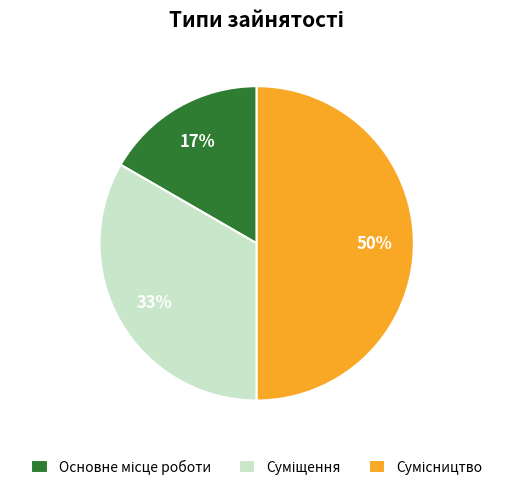

To the nearest percent, what is the average slice percentage?

33%